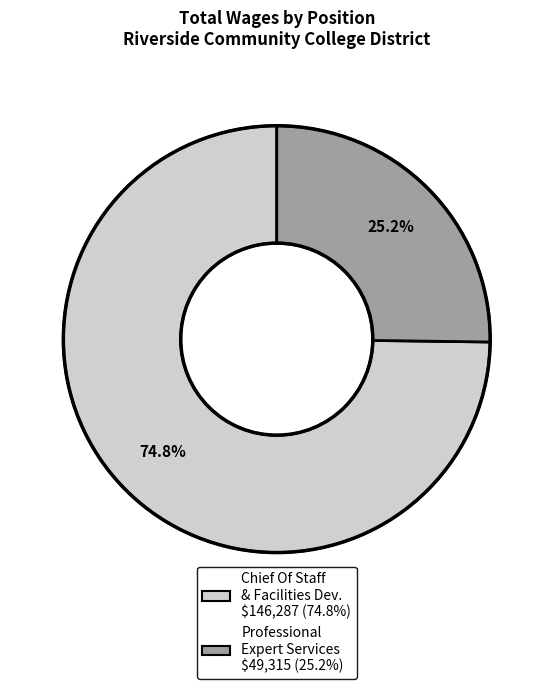

Does any single category account for the majority?

Yes